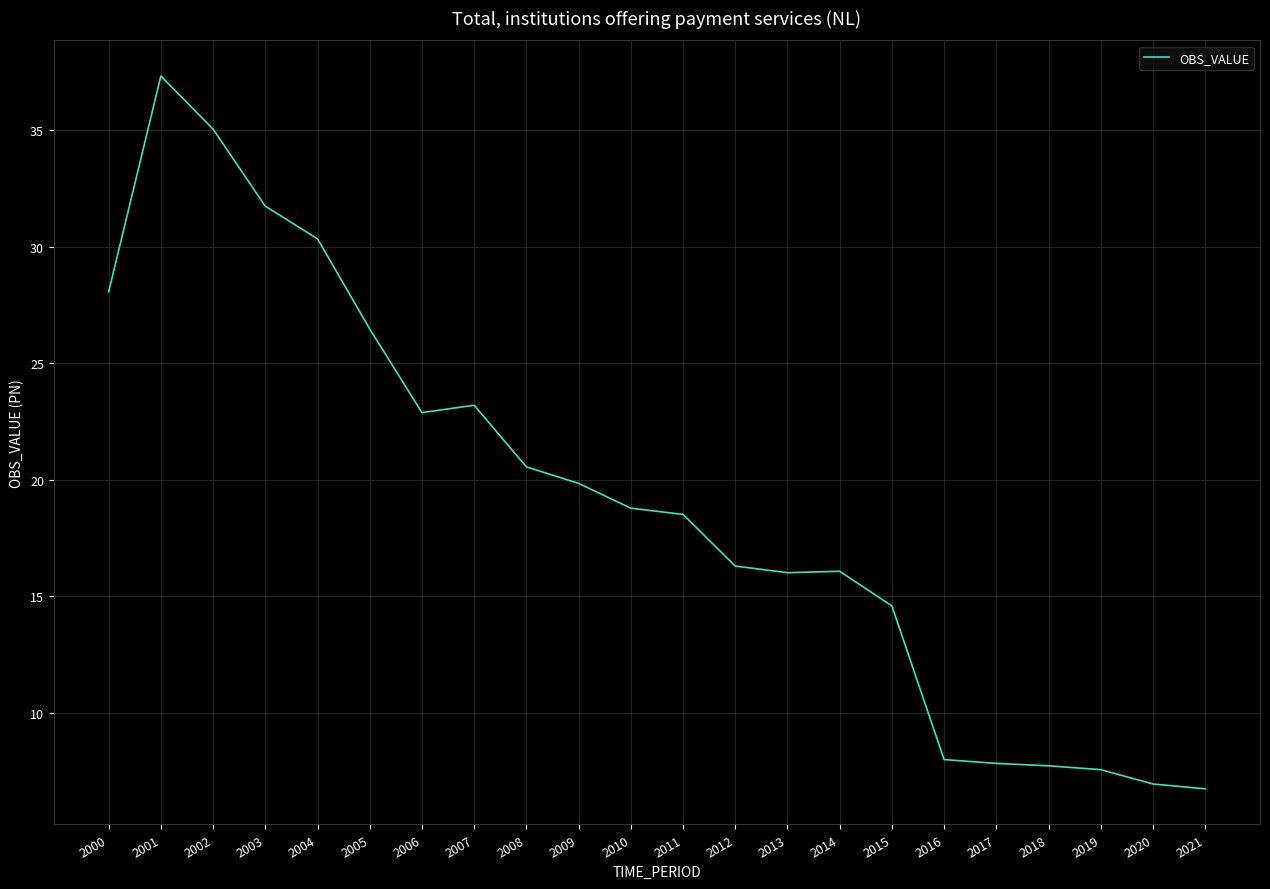

What is the smallest value displayed?

6.7